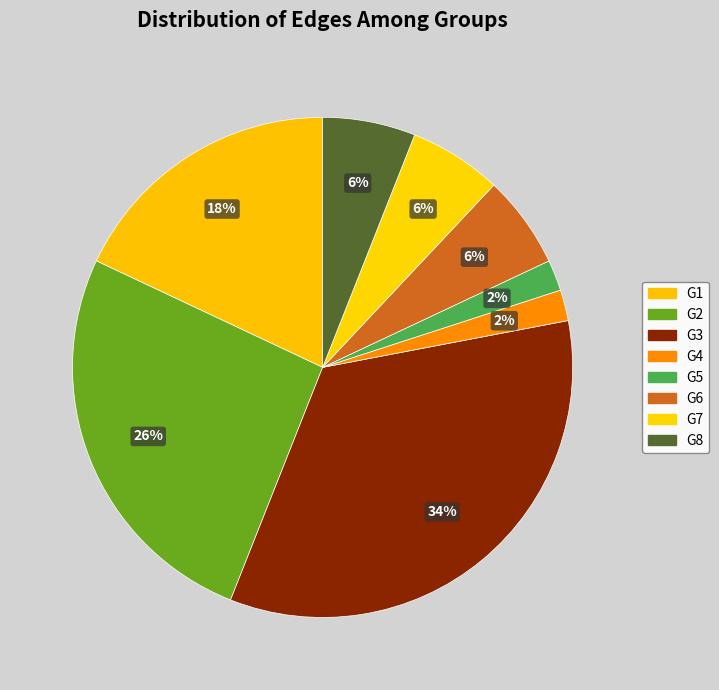

To the nearest percent, what portion does G1 represent?

18%